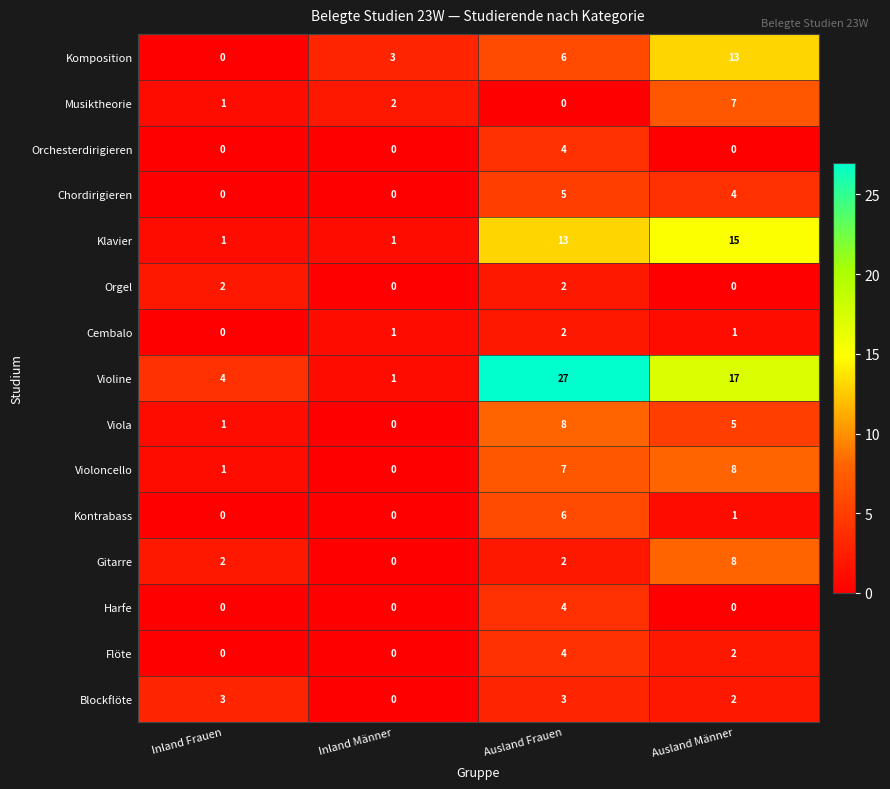

Is it true that Musiktheorie equals 7 at Ausland Männer?

True